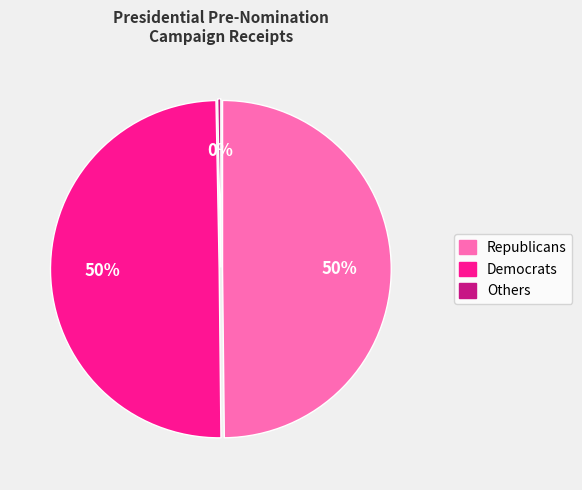

Is it true that Republicans is 36% of the pie?

False